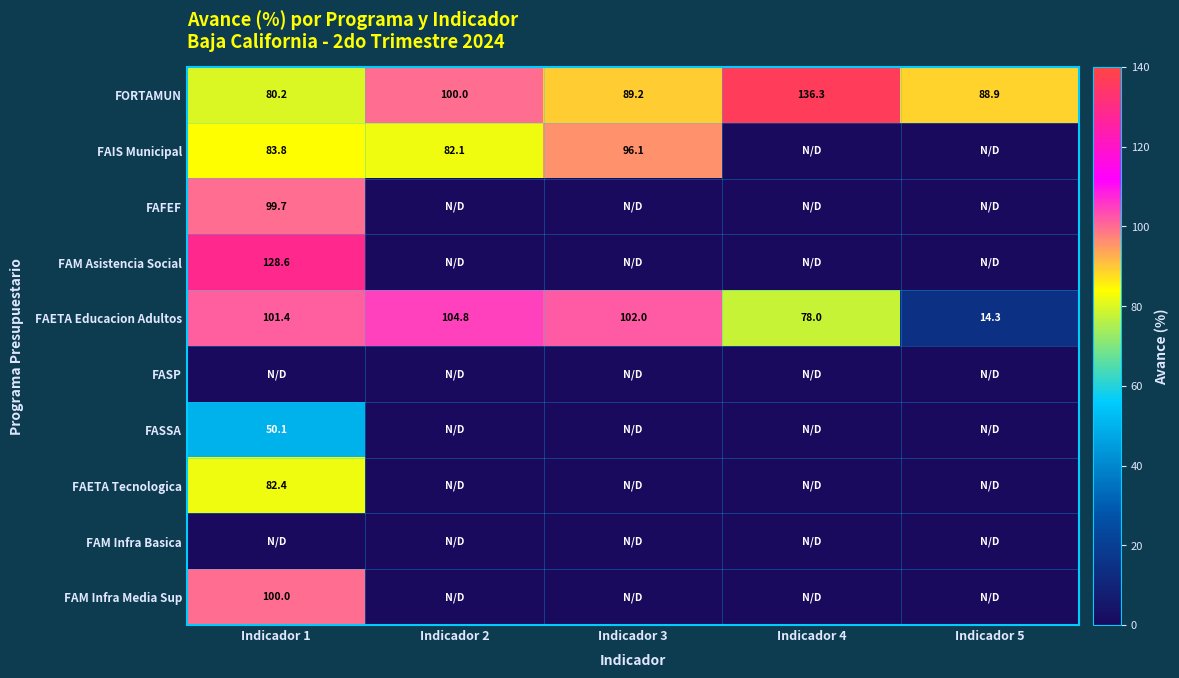

True or false: FAETA Tecnologica has a value of 82.4 at Indicador 1.

True